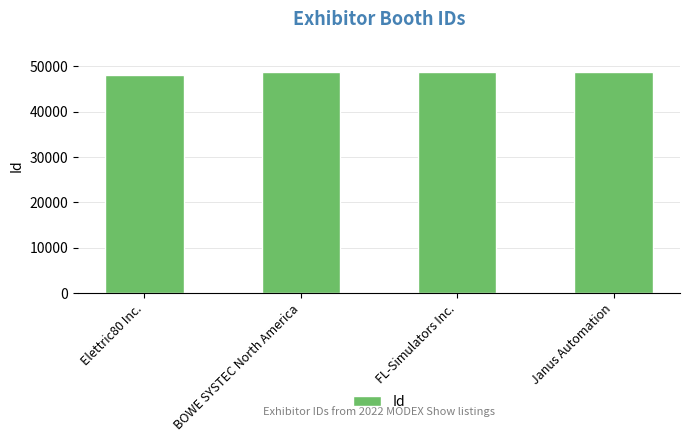

The value at FL-Simulators Inc. is 78427. True or false?

False